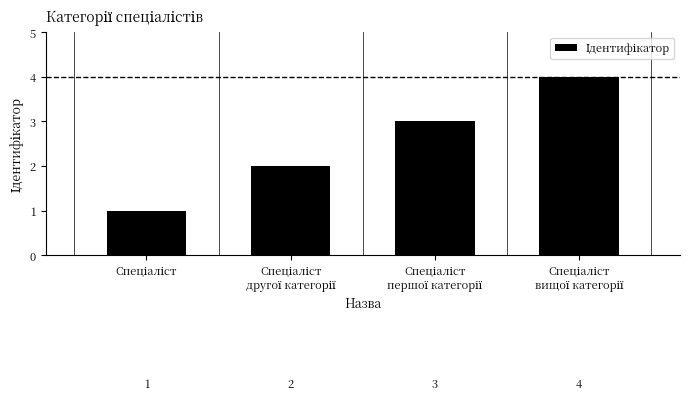

What is the maximum value shown in the chart?

4